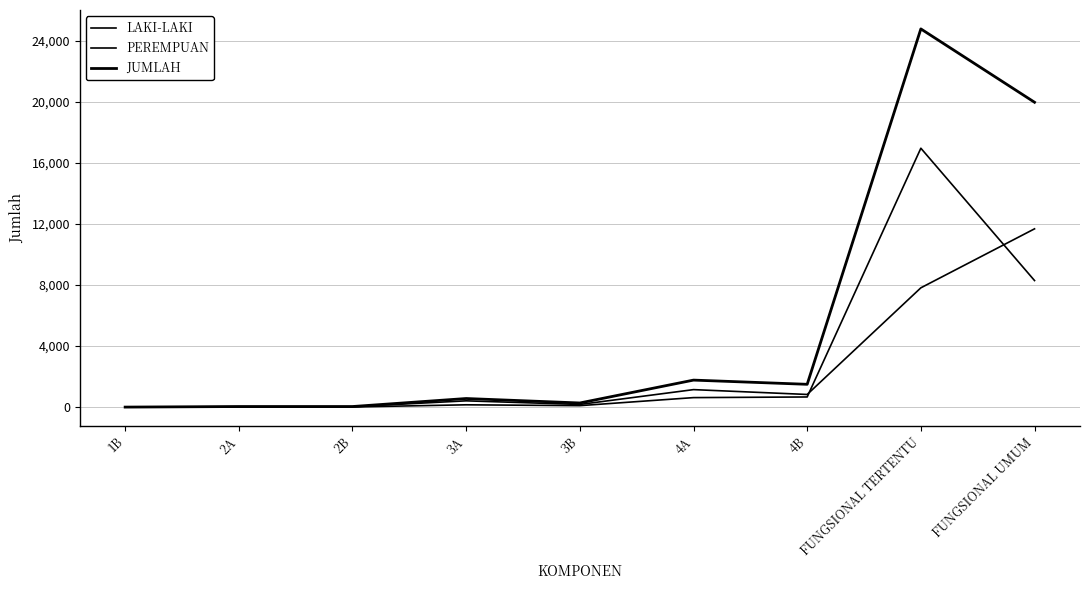

At which label does JUMLAH first exceed 564?

4A